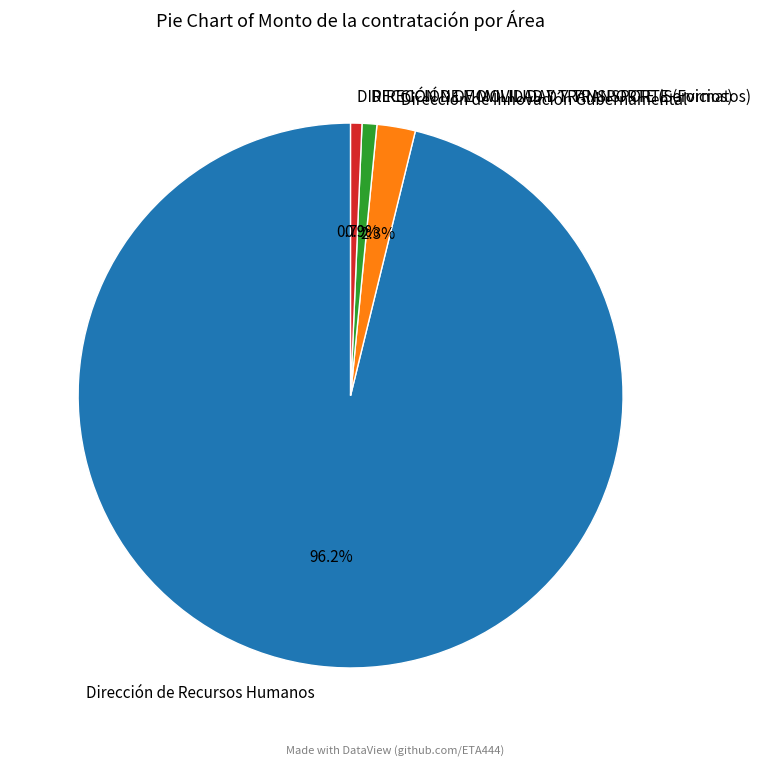

Which category has the biggest portion of the pie?

Dirección de Recursos Humanos